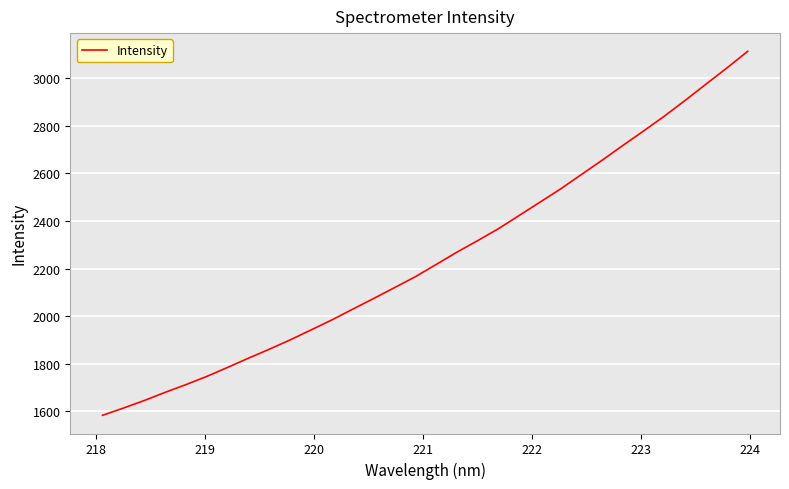

Reading left to right, extract all data points from this chart.

1582.4	1612.8	1644.5	1678.8	1711.4	1745.9	1783.8	1822.5	1860.2	1899.4	1941.2	1983.3	2028.5	2073.2	2118.7	2164.5	2215.9	2268.0	2316.6	2366.8	2422.7	2478.7	2534.9	2595.4	2655.8	2718.1	2779.3	2841.8	2908.0	2976.4	3043.9	3113.9